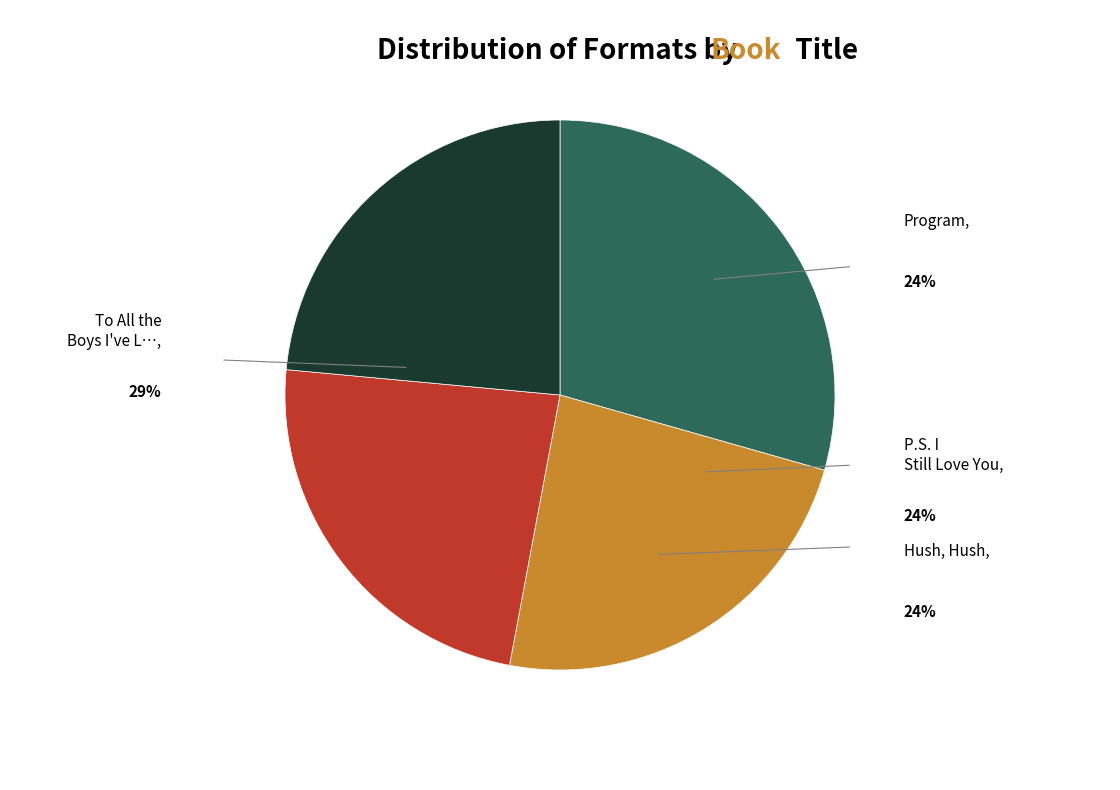

Is it true that Hush, Hush is 24% of the pie?

True